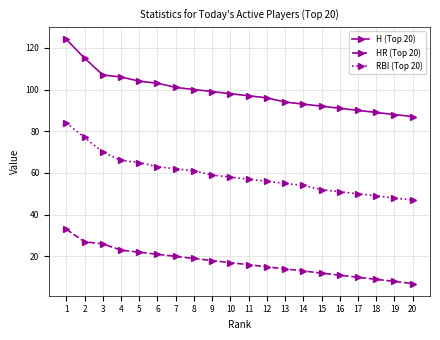

The RBI (Top 20) series shows 61 at 8. True or false?

True